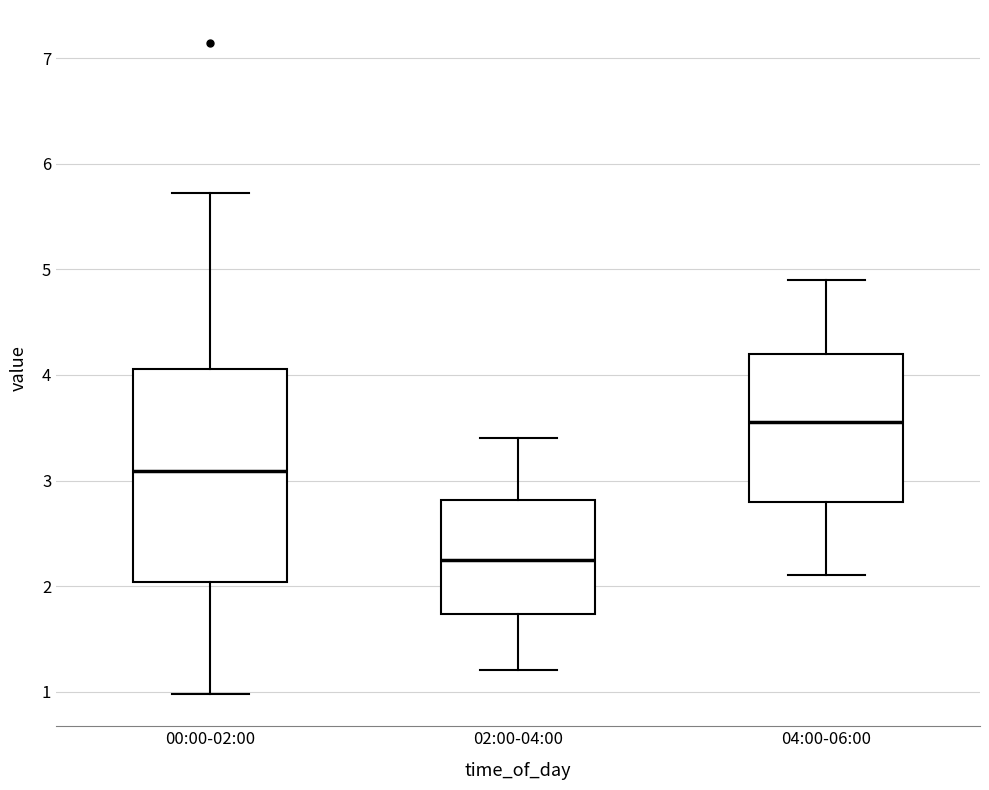

Reading left to right, transcribe this box plot: for each box, give where its median line is, the range the box spans, and where its two whiskers end, as read against the y-axis. The values are not printed on the chart, so give them approximately, as read against the axis.

00:00-02:00: median 3.1, box 2.0 to 4.1, whiskers 1.0 to 5.7
02:00-04:00: median 2.3, box 1.7 to 2.8, whiskers 1.2 to 3.4
04:00-06:00: median 3.6, box 2.8 to 4.2, whiskers 2.1 to 4.9